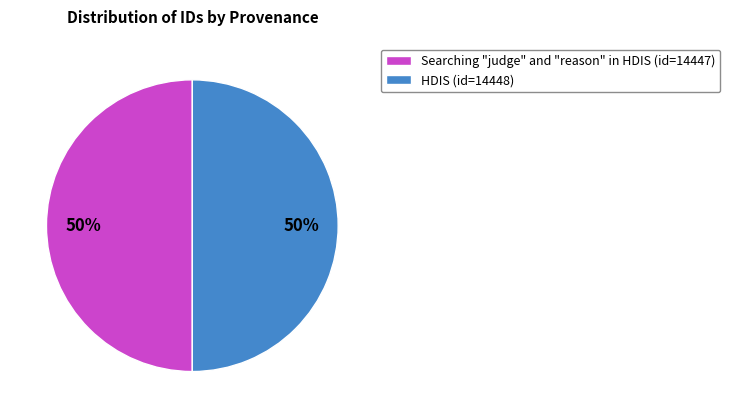

To the nearest percent, what is the combined percentage of HDIS and Searching "judge" and "reason" in HDIS?

100%